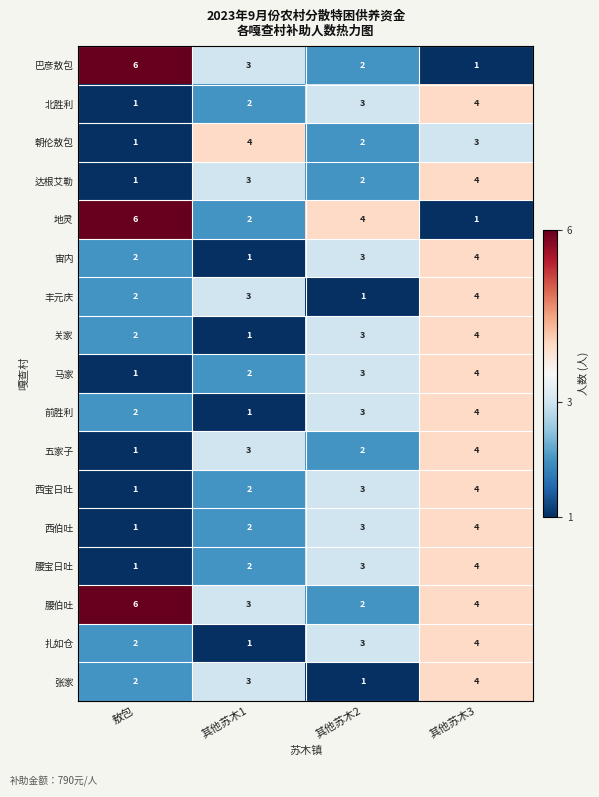

What is the spread (max minus min) of values at 其他苏木2?

3